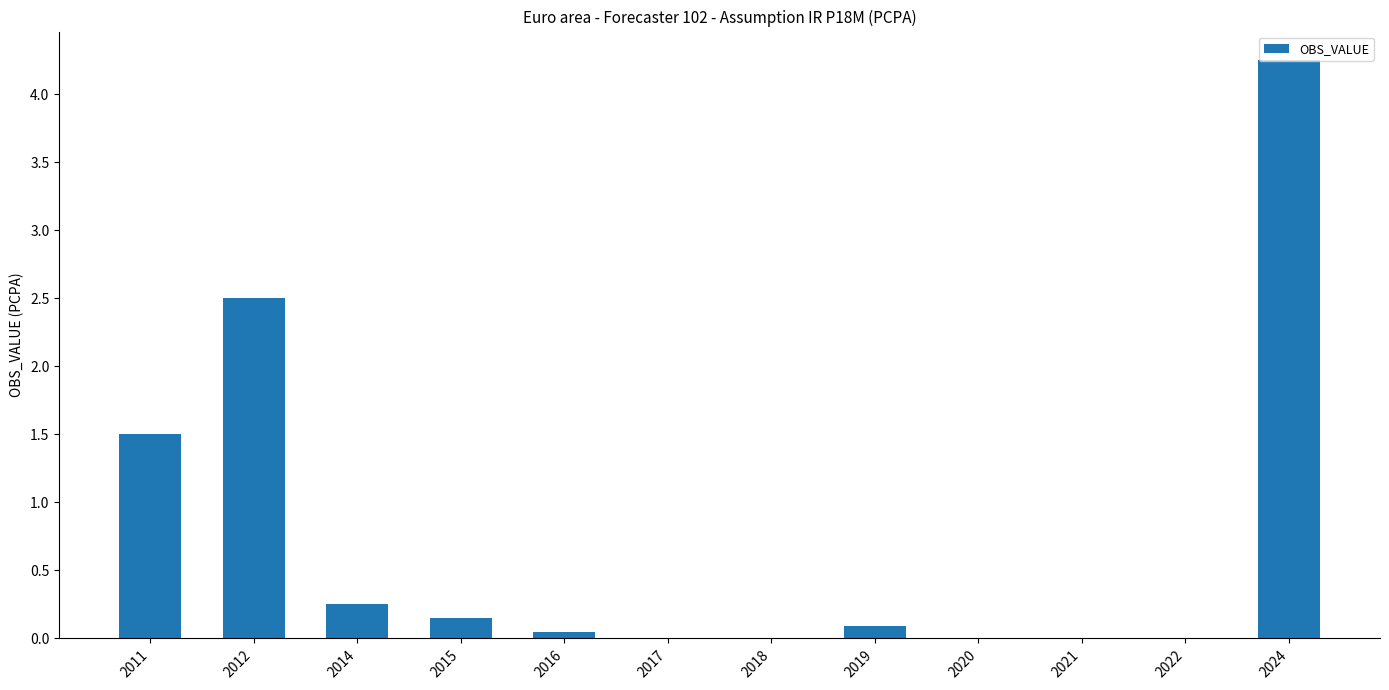

Are the bars horizontal?

No